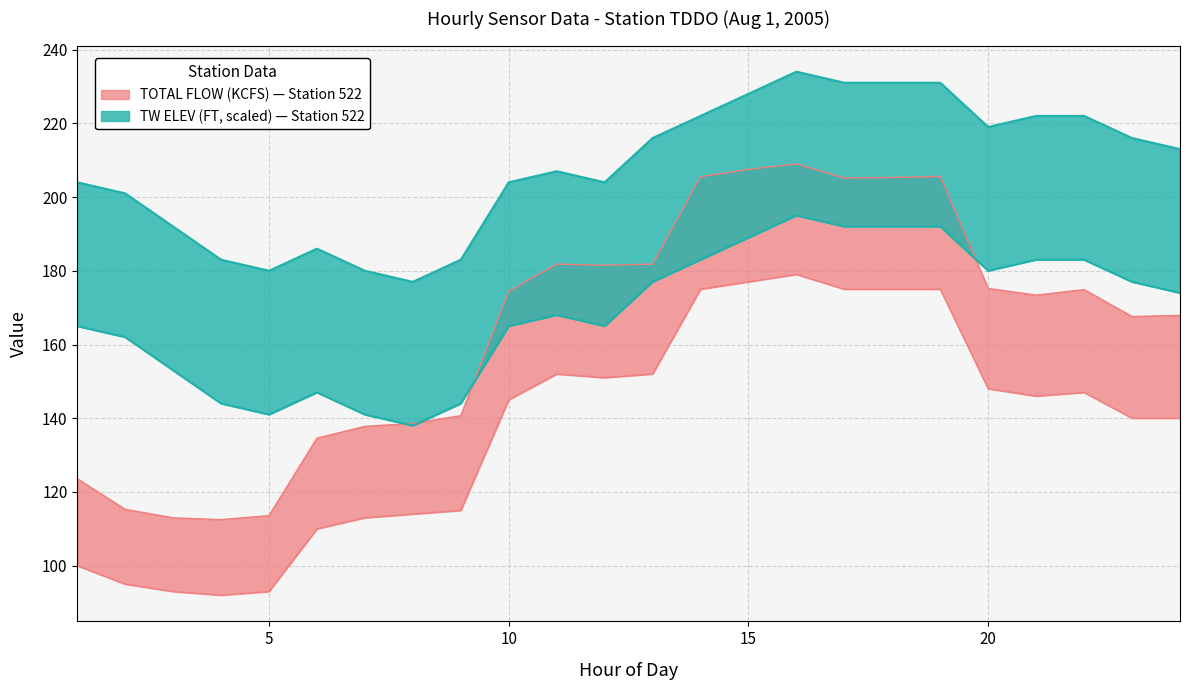

Which series has the largest range (max minus min)?

TOTAL FLOW upper